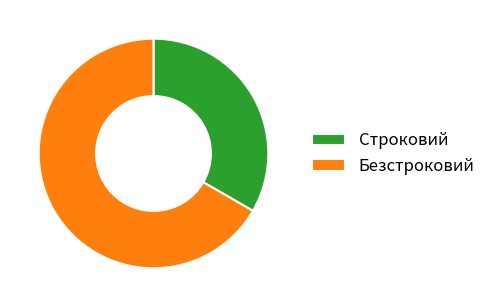

Does any single category account for the majority?

Yes